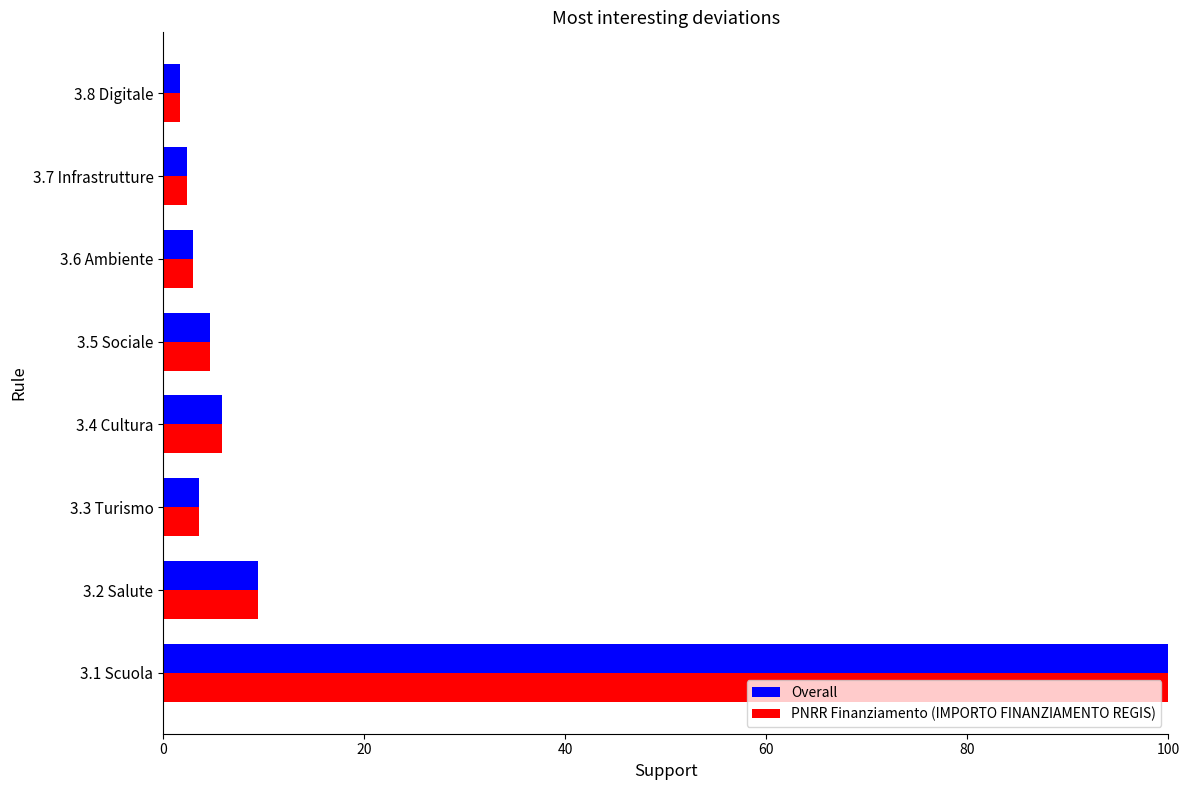

What is the difference between the maximum and second lowest values in the Overall series?

97.6